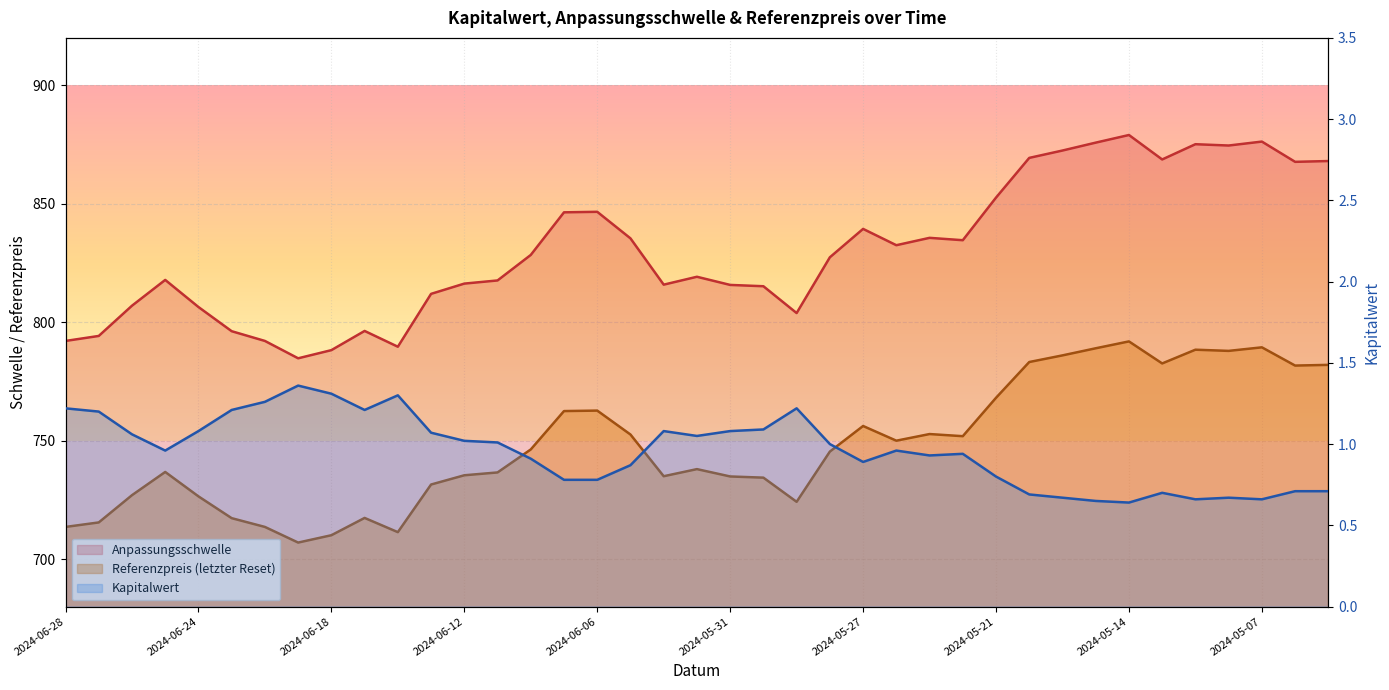

How many distinct data groups are displayed?

3